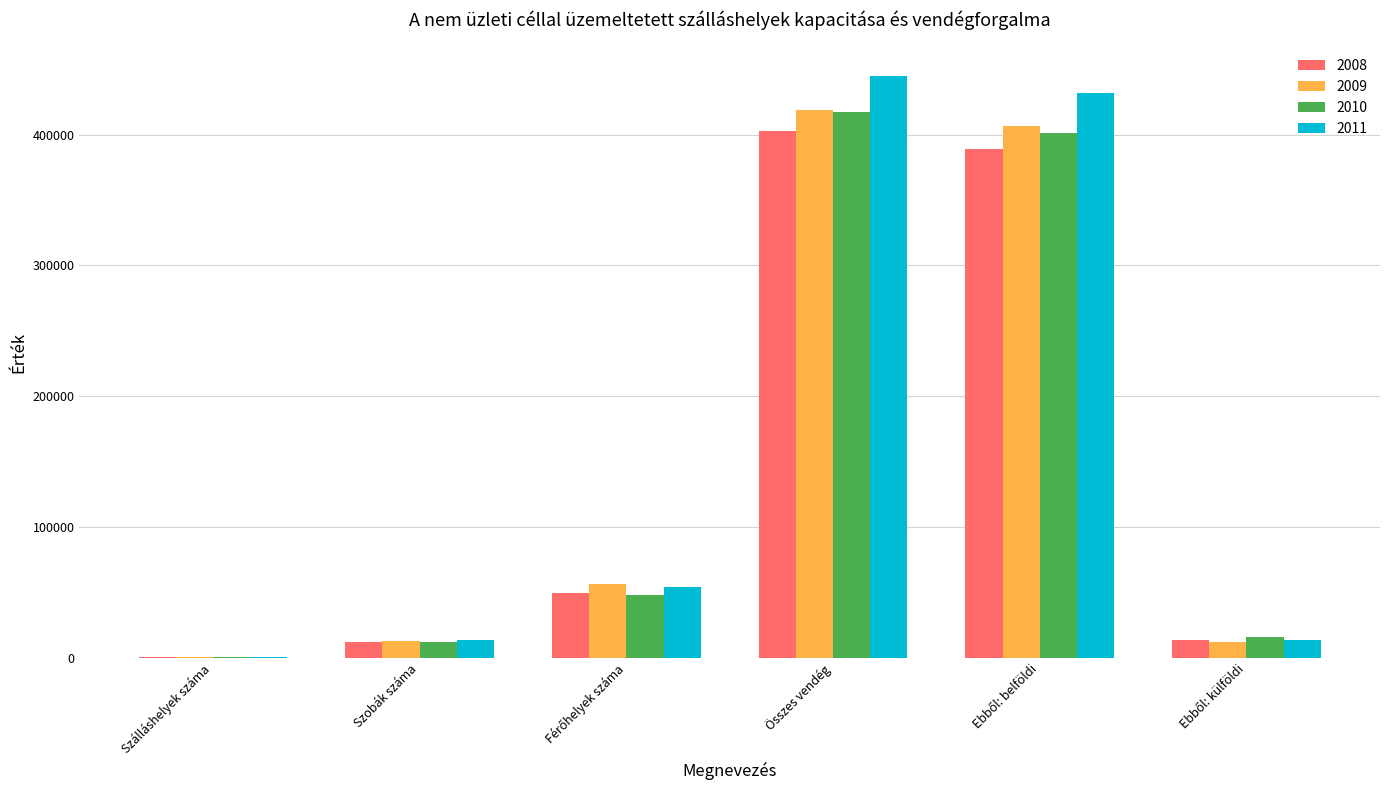

What is the total value across all series at Szálláshelyek száma?

3151